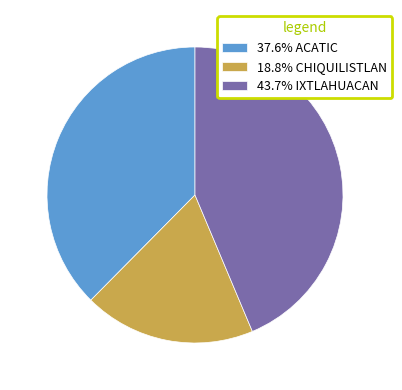

Approximately how many times larger is the value at 37.6% ACATIC compared to 18.8% CHIQUILISTLAN?

2.0